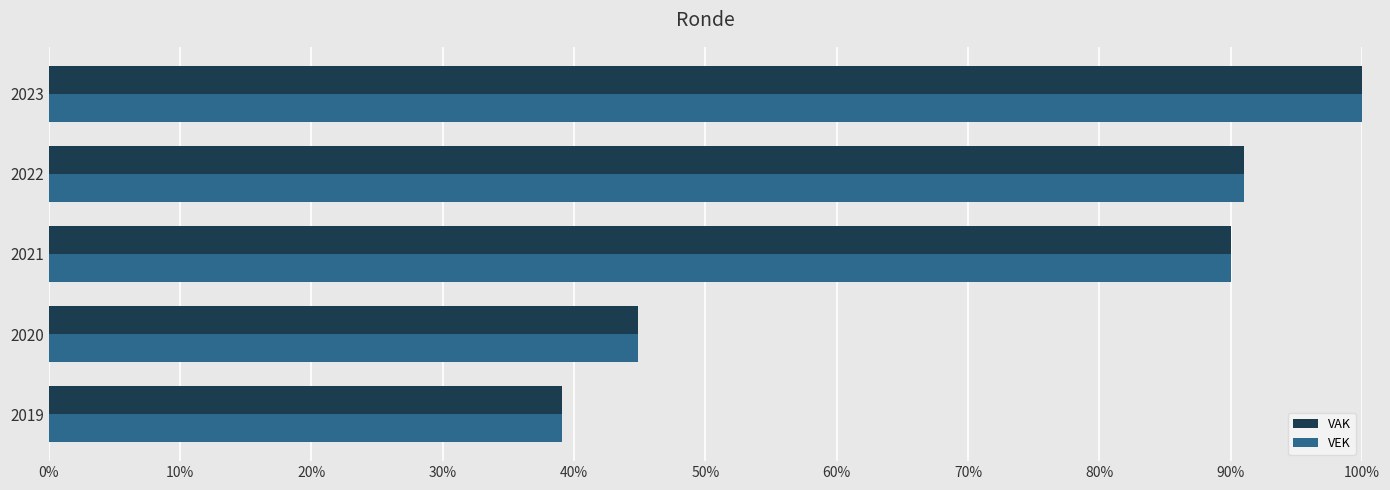

What is the value of the VEK bar at the 4th from the left?

0.9